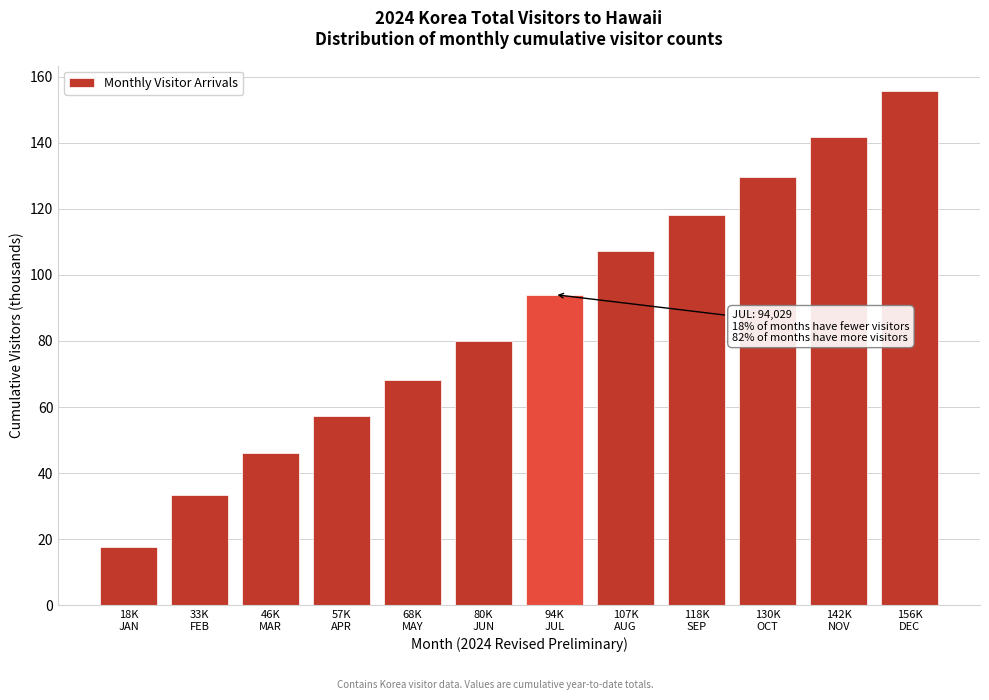

Reading left to right, extract all data points from this chart.

17.6	33.3	46.0	57.3	68.1	80.1	94.0	107.3	118.3	129.6	141.8	155.6